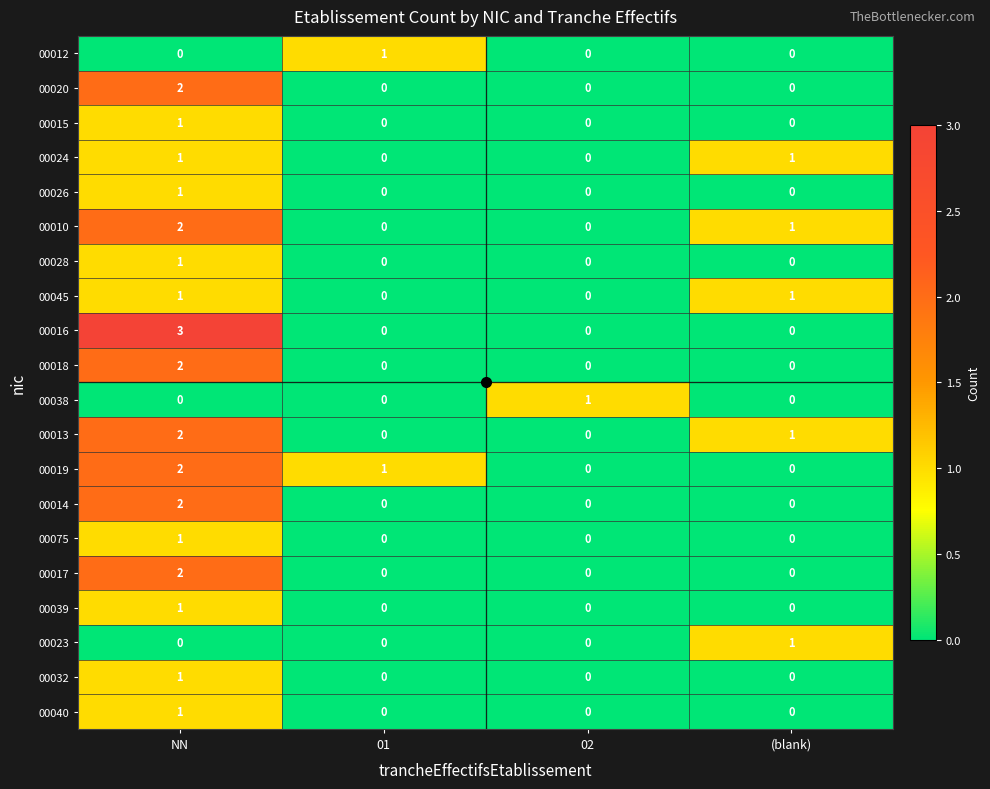

What is the difference between the highest and lowest values at (blank)?

1